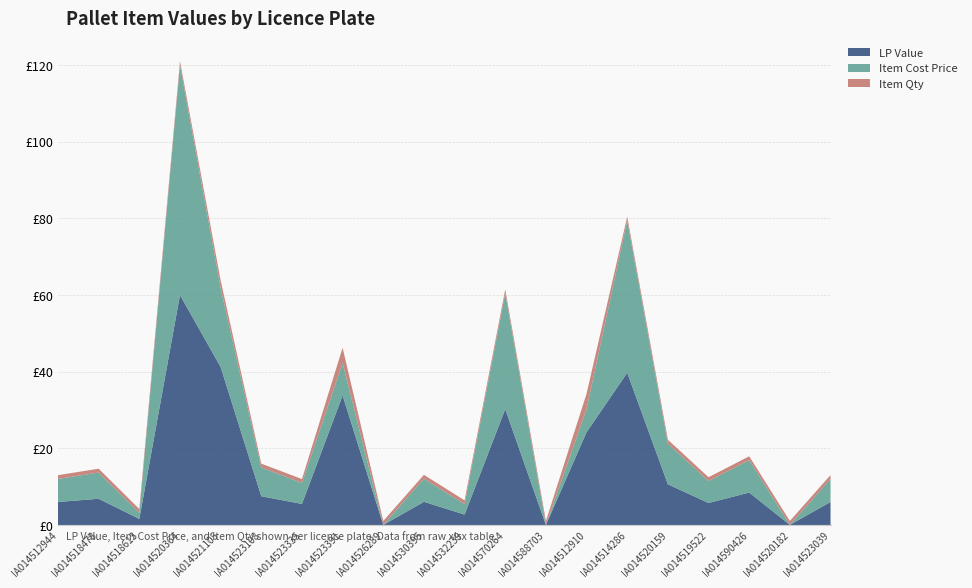

Reading left to right, transcribe all the data shown in this chart.

LP Value: 6.0	6.8	1.6	60.0	41.2	7.5	5.5	33.8	0.0	6.0	2.7	30.2	0.0	24.2	39.7	10.6	5.7	8.5	0.0	6.0
Item Cost Price: 6.0	6.8	1.6	60.0	20.6	7.5	5.5	8.4	0.0	6.0	2.7	30.2	0.0	6.0	39.7	10.6	5.7	8.5	0.0	6.0
Item Qty: 1.0	1.0	1.0	1.0	2.0	1.0	1.0	4.0	1.0	1.0	1.0	1.0	1.0	4.0	1.0	1.0	1.0	1.0	1.0	1.0